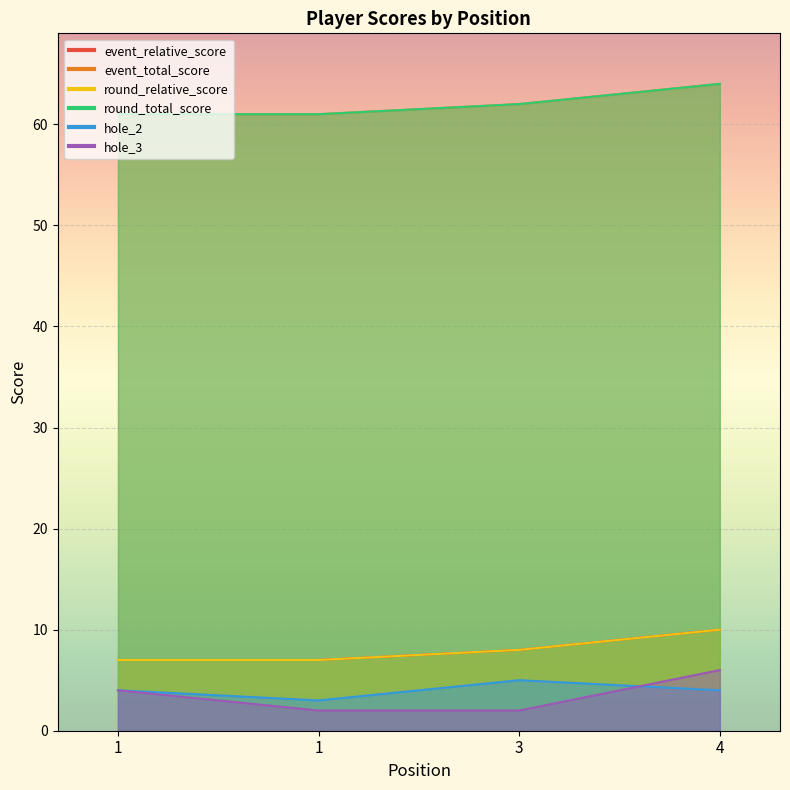

What is the maximum value for round_relative_score?

10